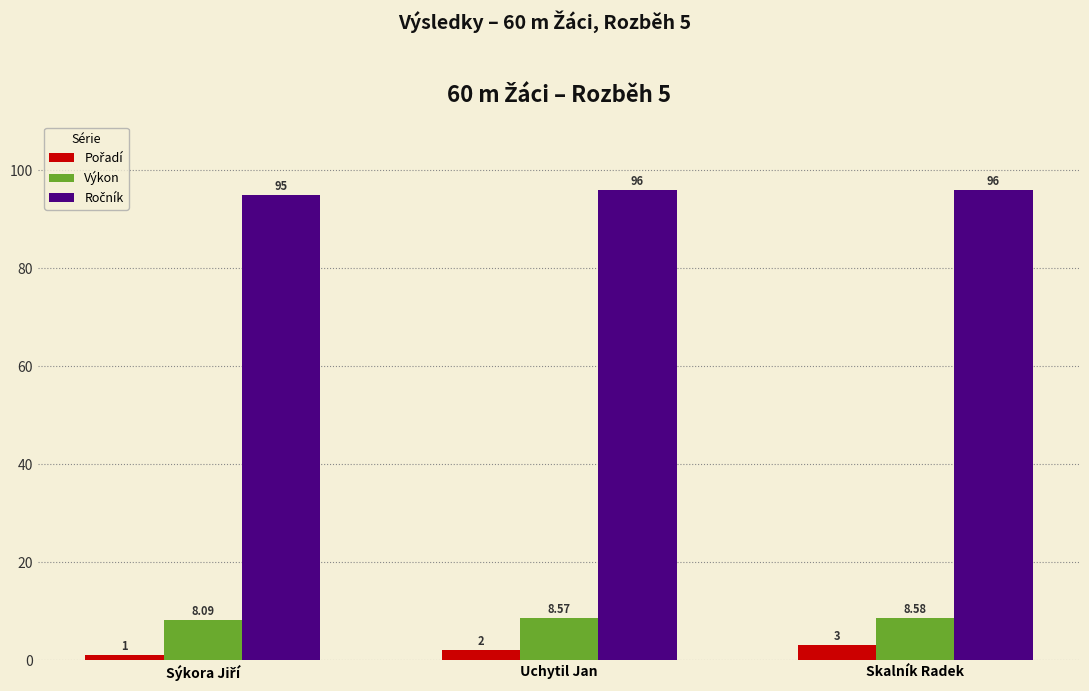

At which category is the sum across all series the highest?

Skalník Radek